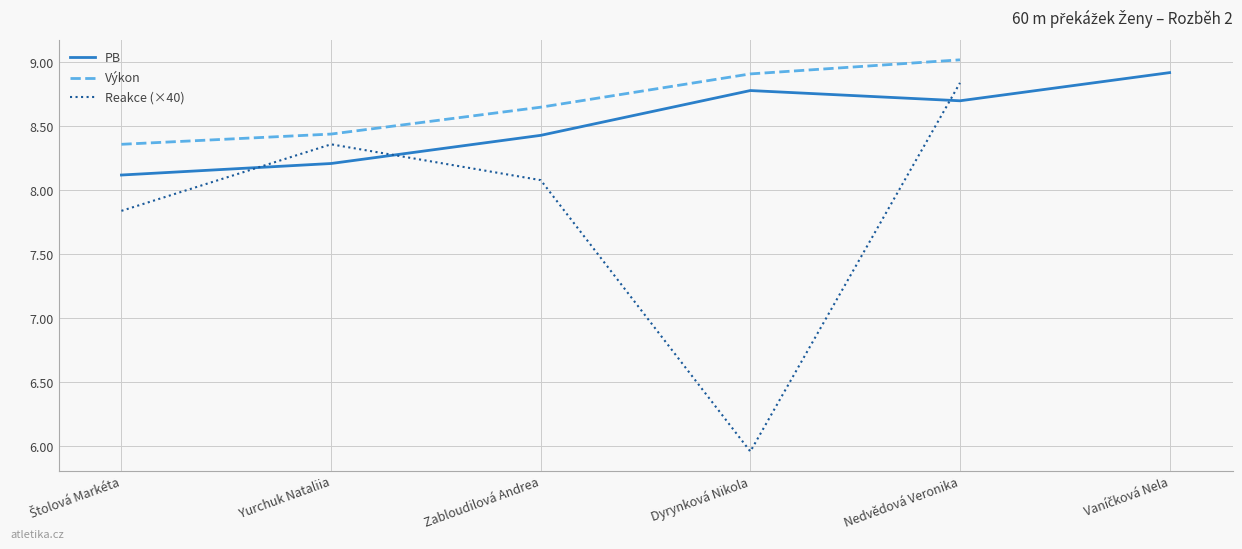

At which category does PB reach its first local valley?

Nedvědová Veronika